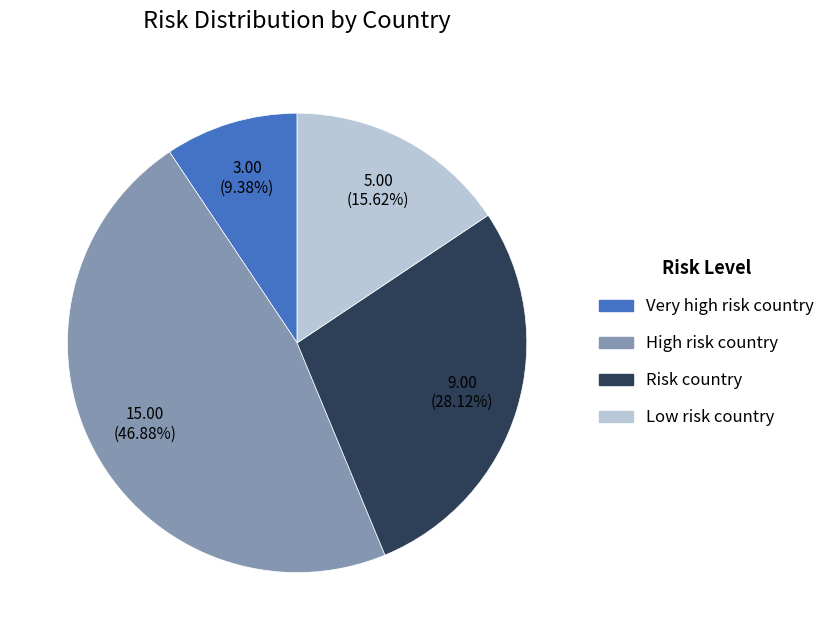

Do High risk country and Low risk country together represent more than half of the pie?

Yes